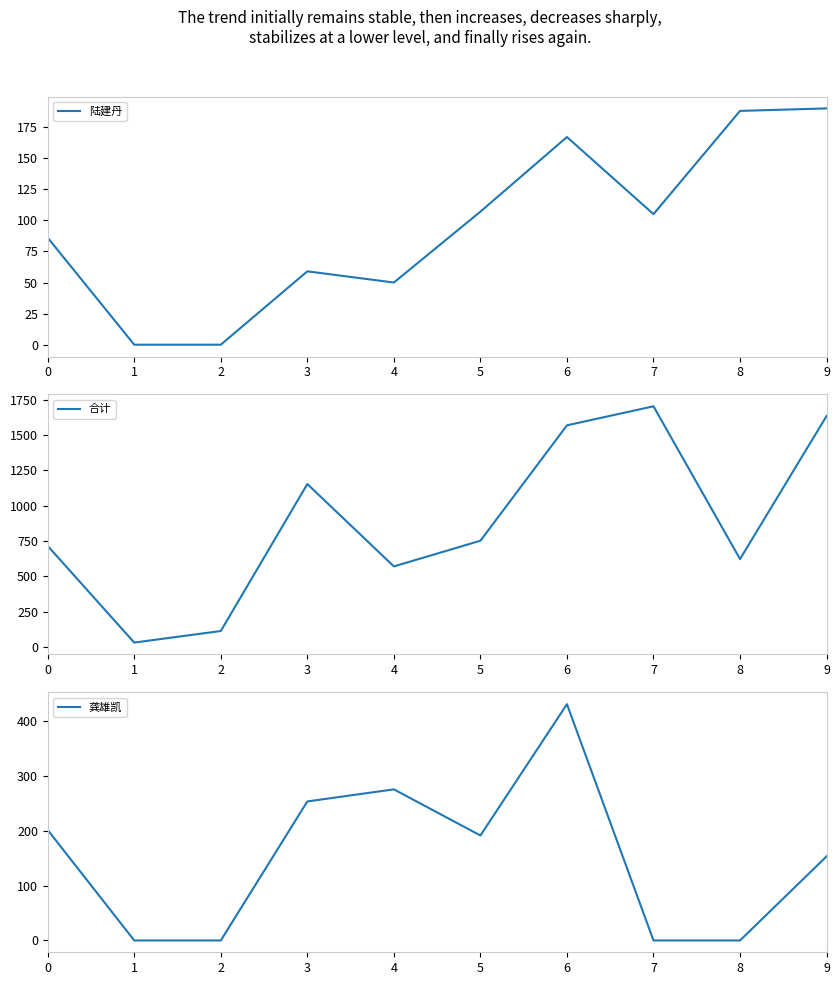

Which category has the lowest value in the 合计 series?

1